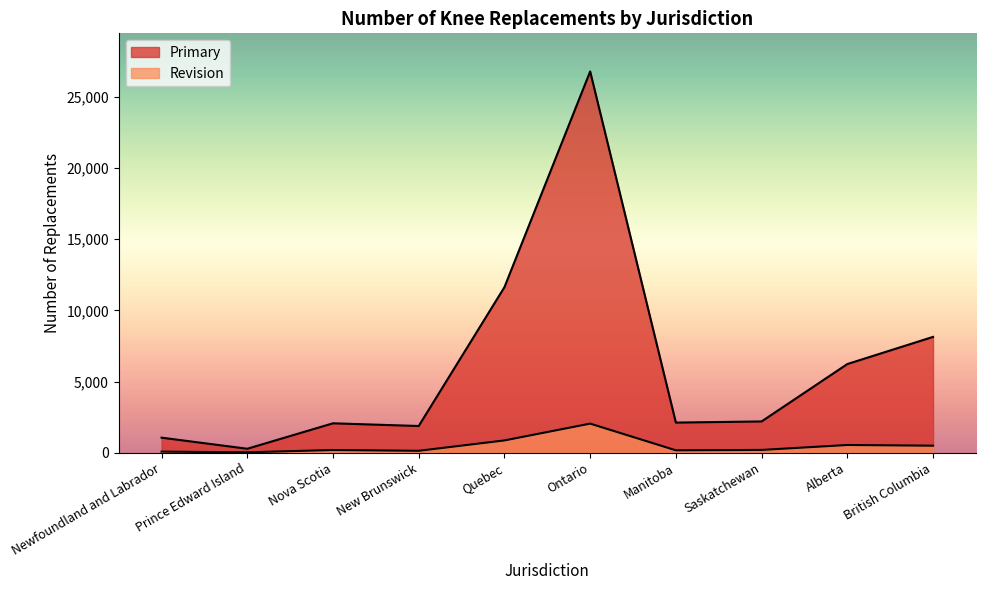

Which category has the highest value in the Primary series?

Ontario